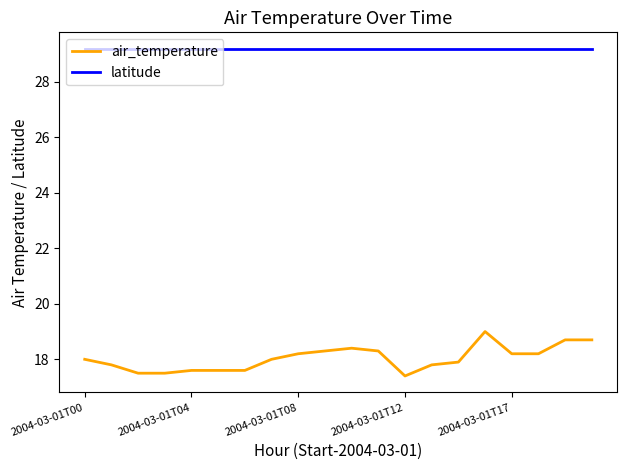

Rank the series by their average value, from highest to lowest.

latitude, air_temperature